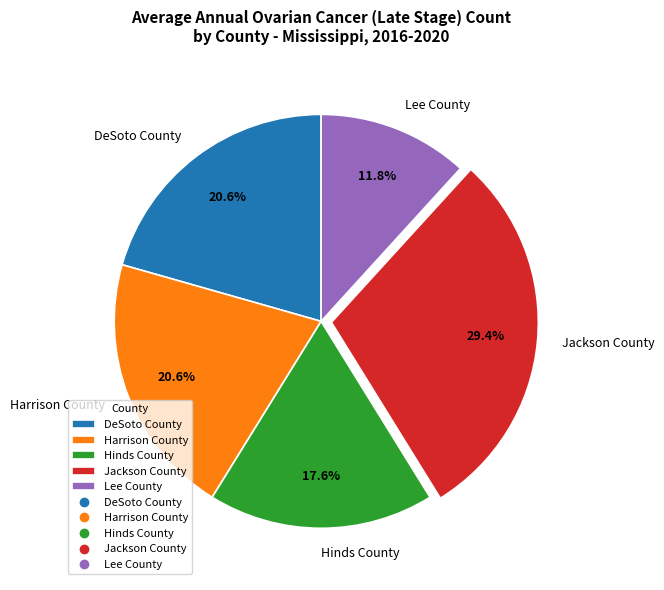

True or false: Hinds County accounts for 5% of the total.

False